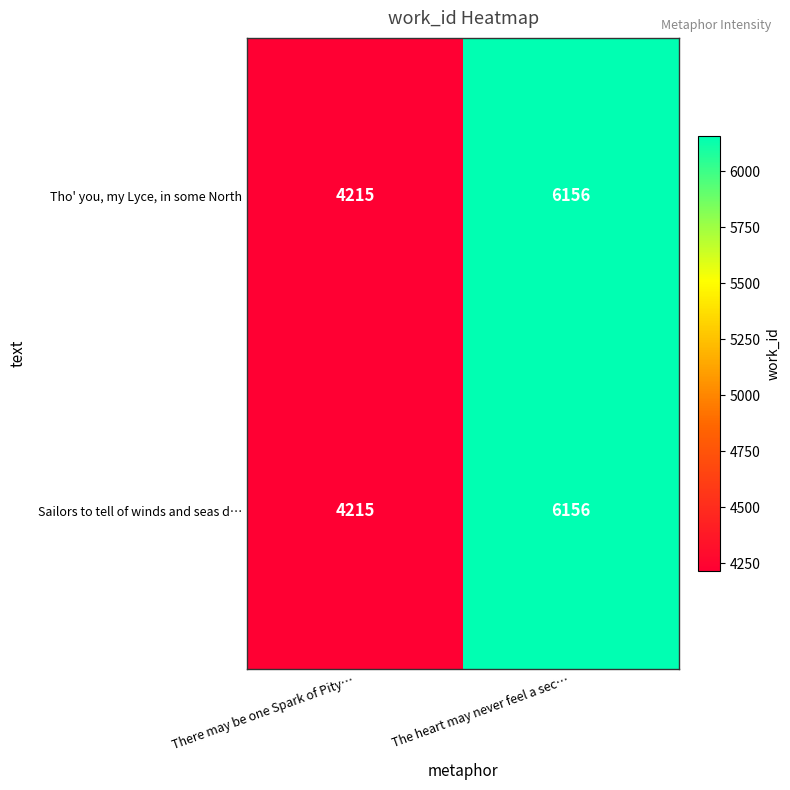

At which label is Tho' you, my Lyce, in some North closest to 5185?

There may be one Spark of Pity…